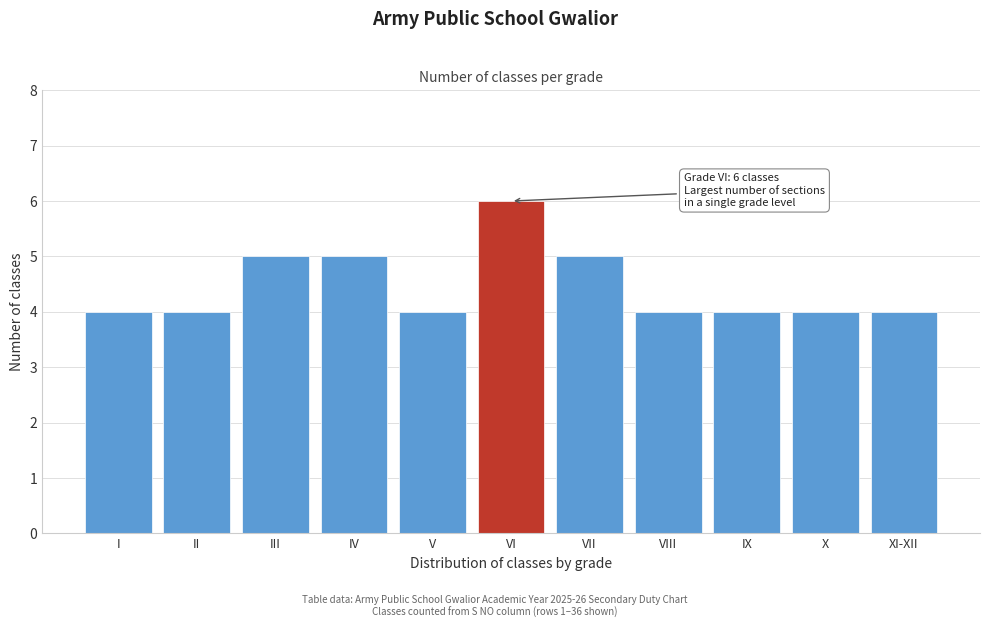

Reading right to left, what are all the values shown in this chart?

4	4	4	4	5	6	4	5	5	4	4